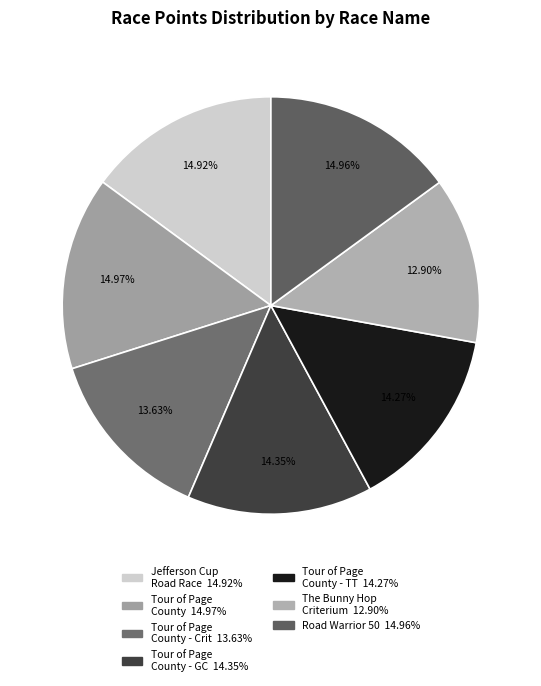

Count the number of slices in the pie.

7